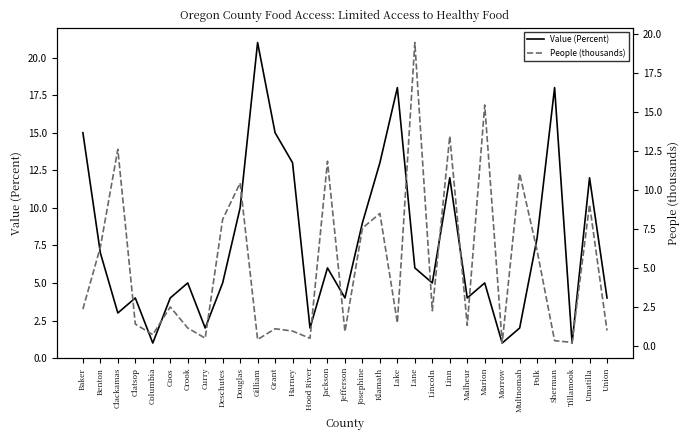

List the series in order of their overall mean, lowest first.

People (thousands), Value (Percent)